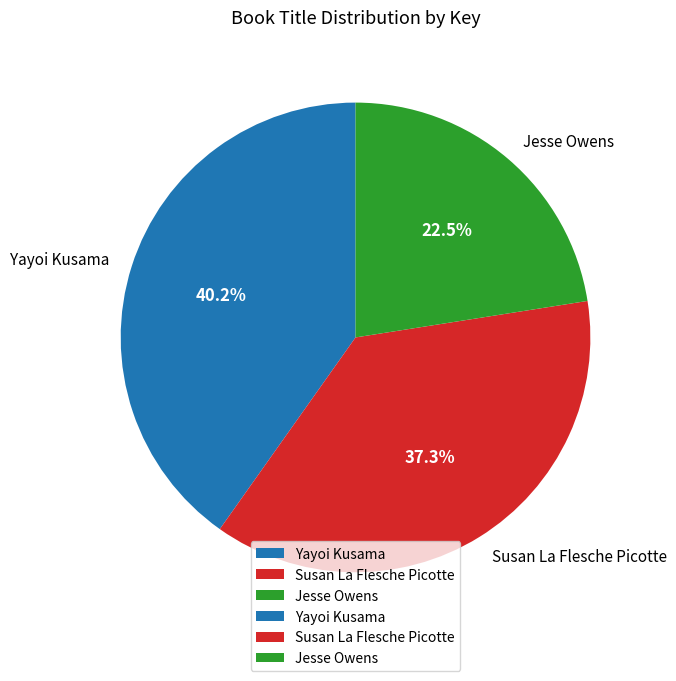

What is the smallest slice in the pie chart?

Jesse Owens